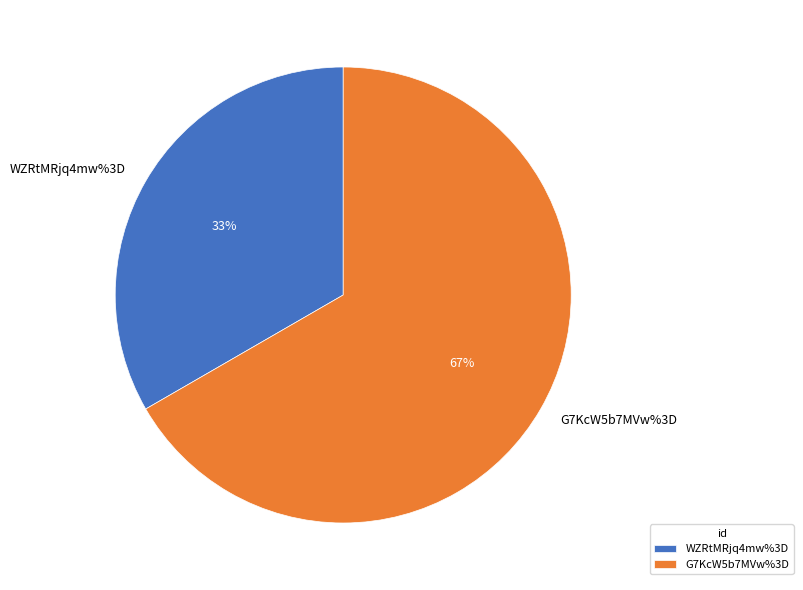

Is it true that WZRtMRjq4mw%3D is 33% of the pie?

True